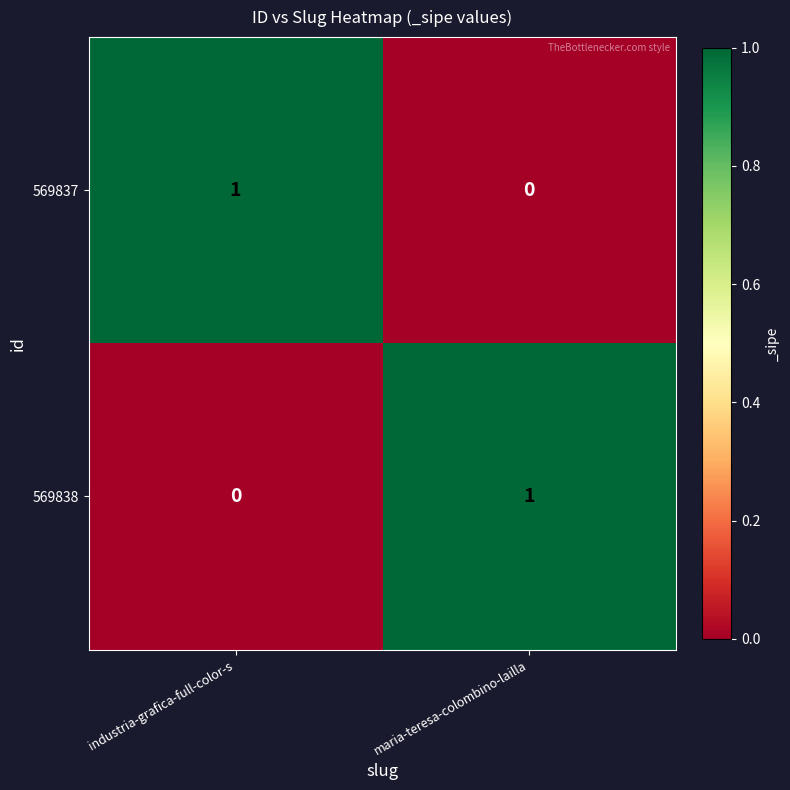

Is it true that 569838 equals 1 at maria-teresa-colombino-lailla?

True